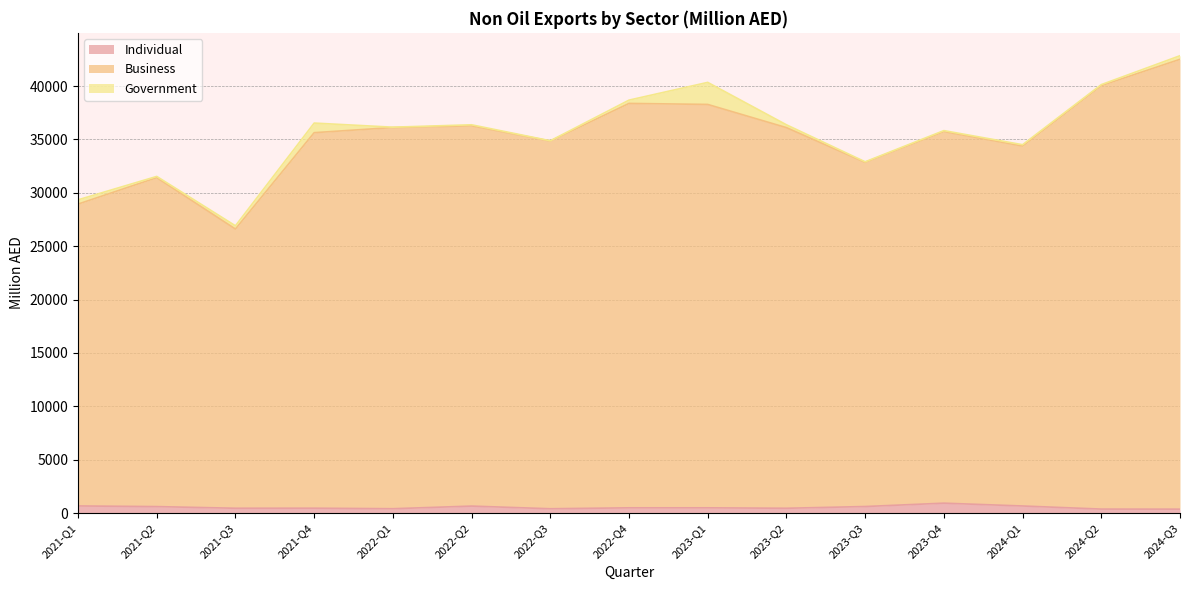

What is the value of the Individual point at the 13th from the left?

671.2